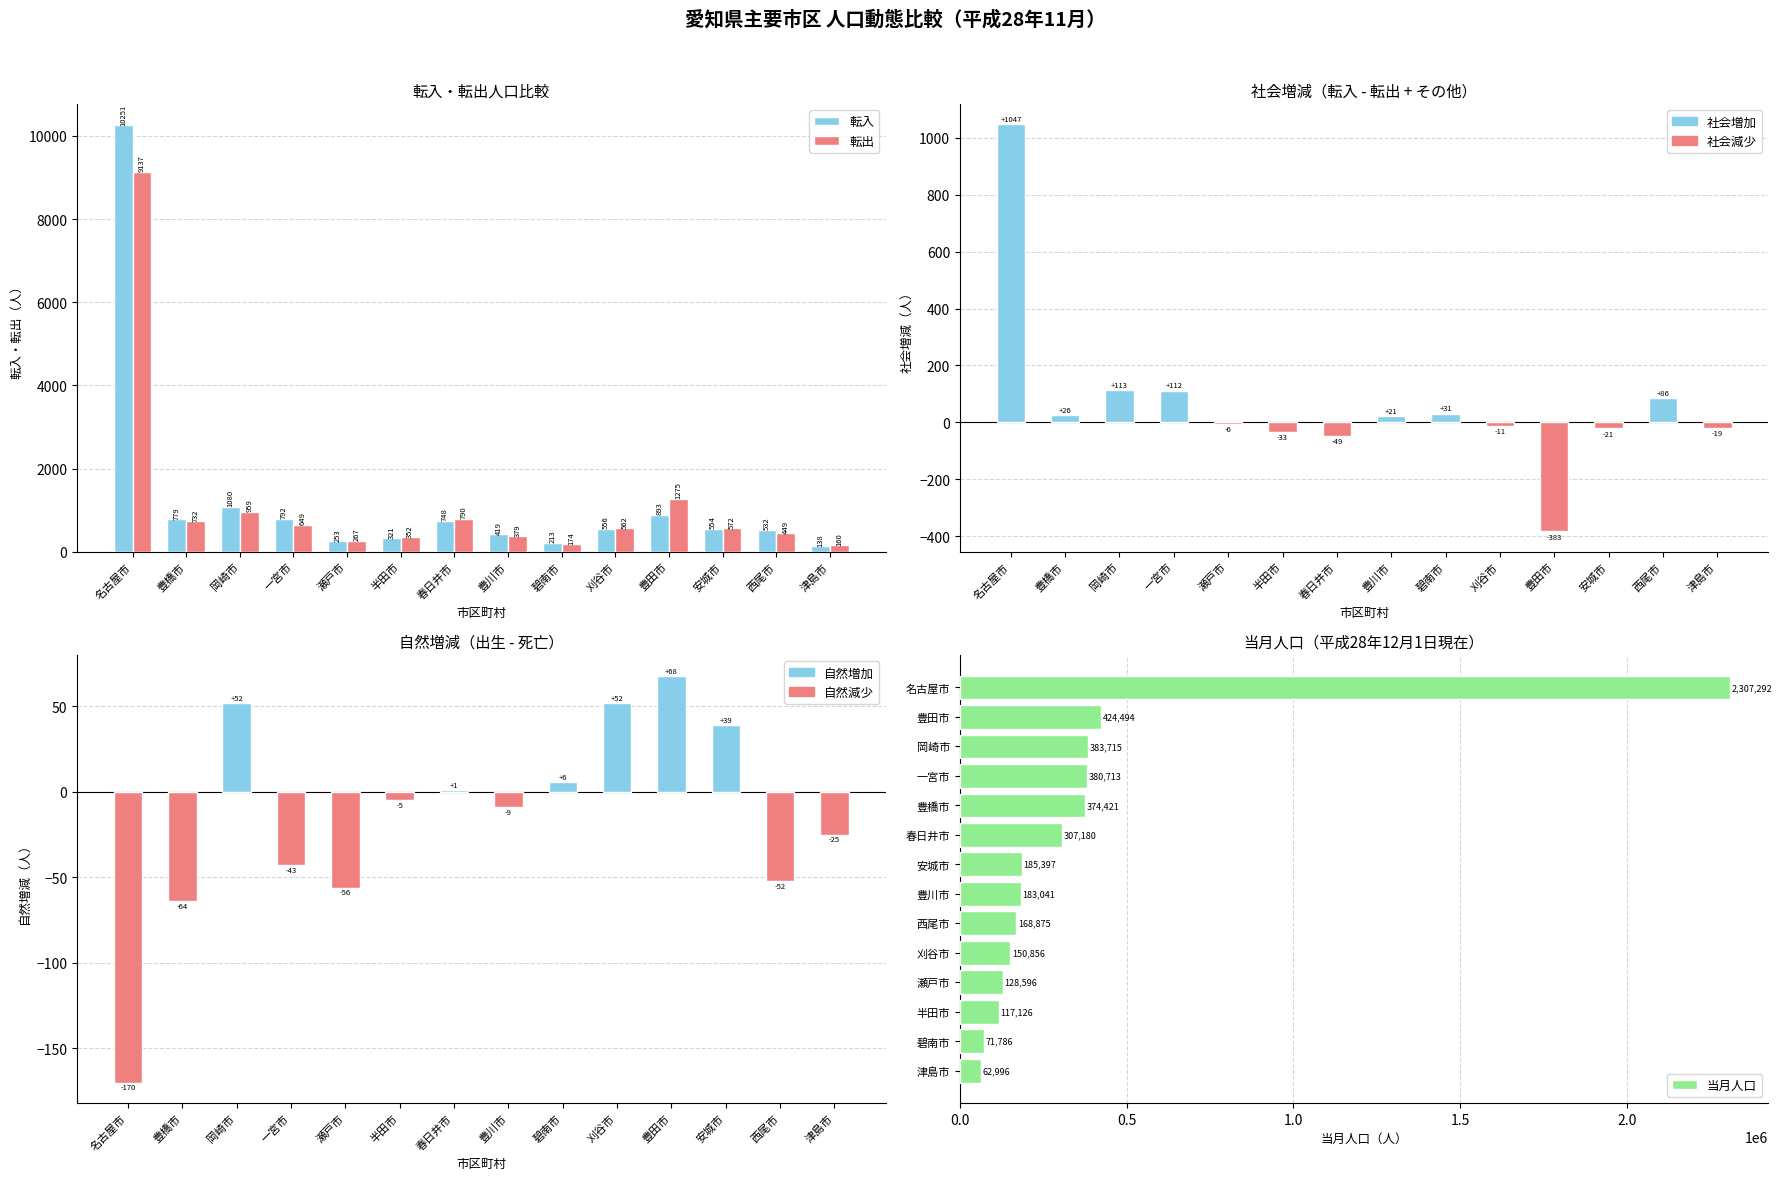

Where does the 社会増減 series first go above 21?

名古屋市